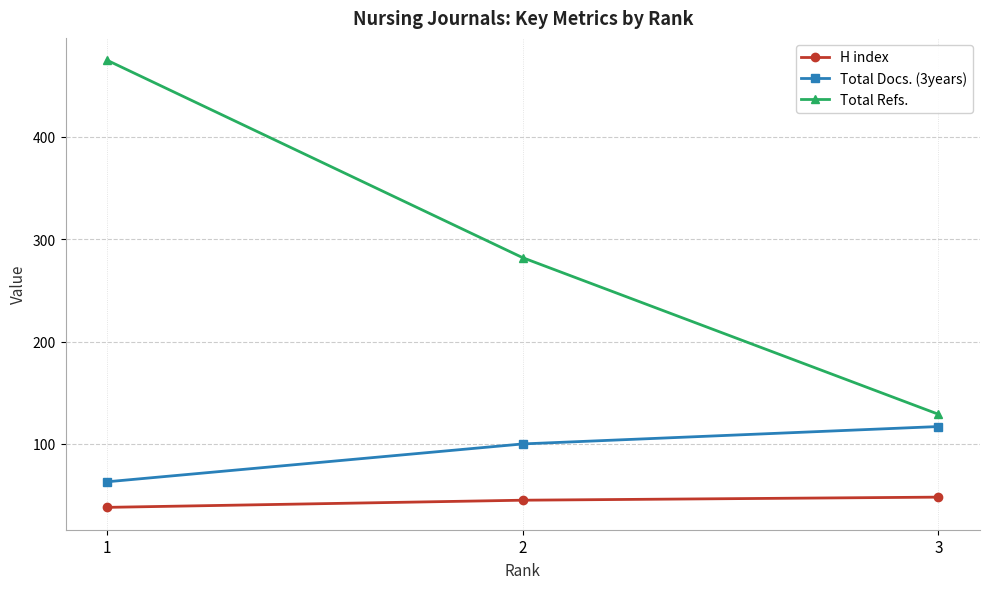

What is the difference between the maximum and minimum values in the Total Refs. series?

346